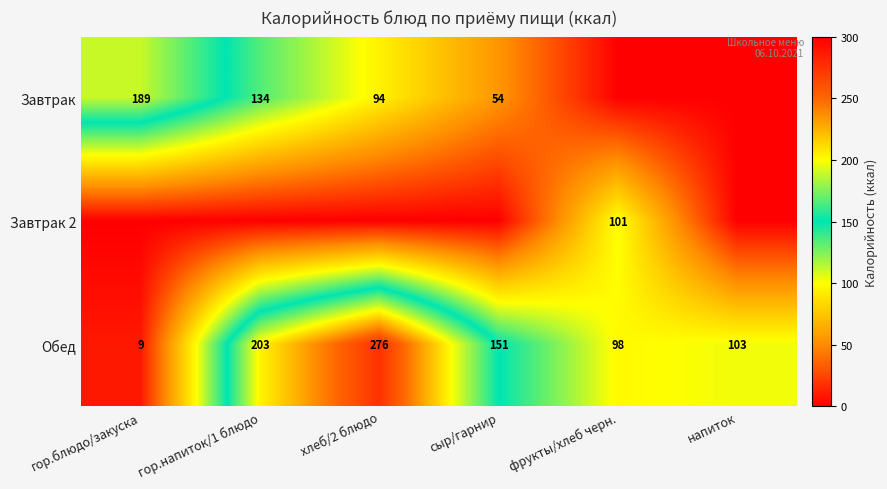

What is the spread (max minus min) of values at фрукты/хлеб черн.?

101.0